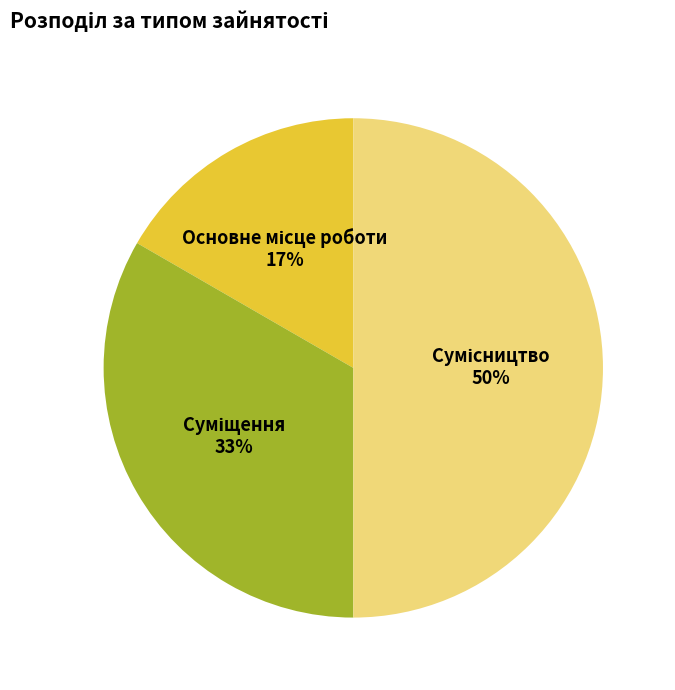

To the nearest percent, what is the difference between the largest and smallest slice percentages?

33%